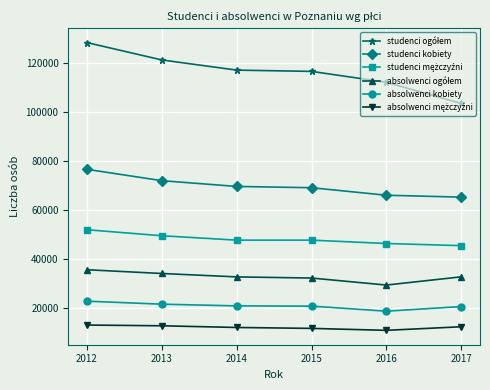

What is the sum of all studenci kobiety values?

417572